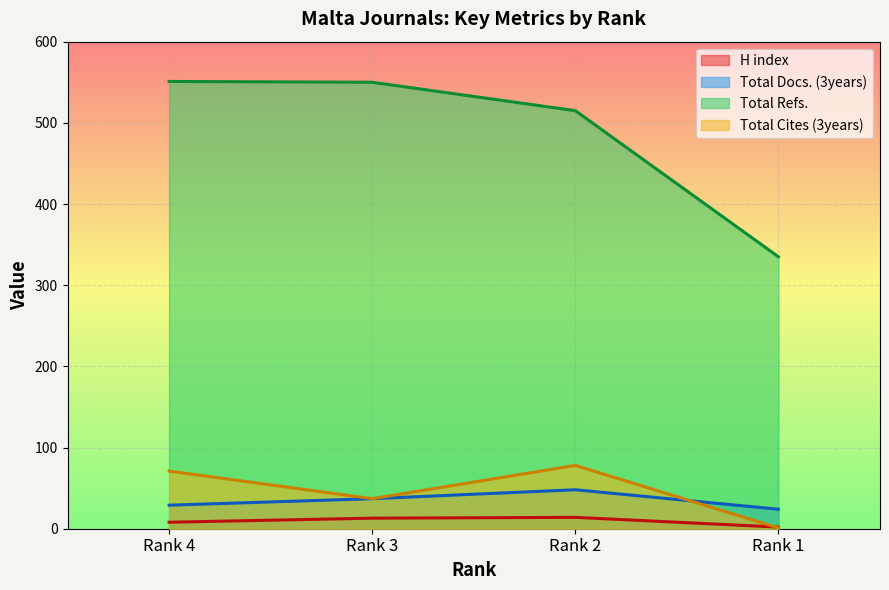

Reading left to right, transcribe all the data shown in this chart.

H index: 8	13	14	2
Total Docs. (3years): 29	37	48	24
Total Refs.: 551	550	515	335
Total Cites (3years): 71	37	78	1